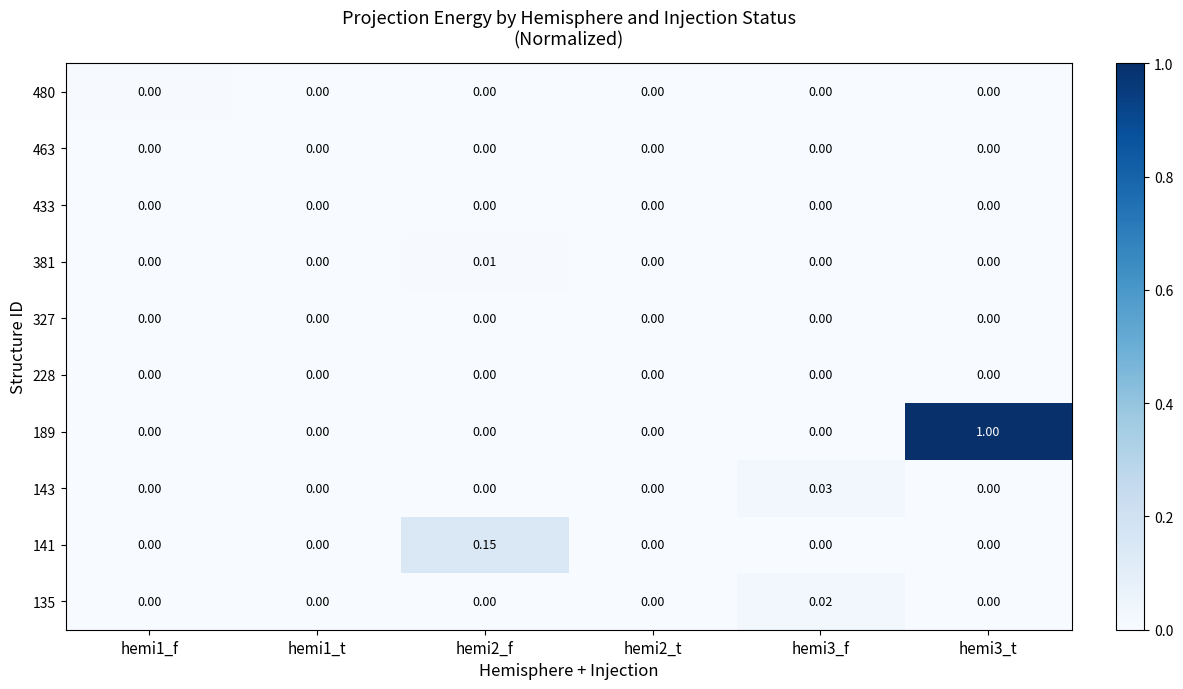

Is the value of 463 at hemi1_t greater than the value of 141 at hemi2_f?

No